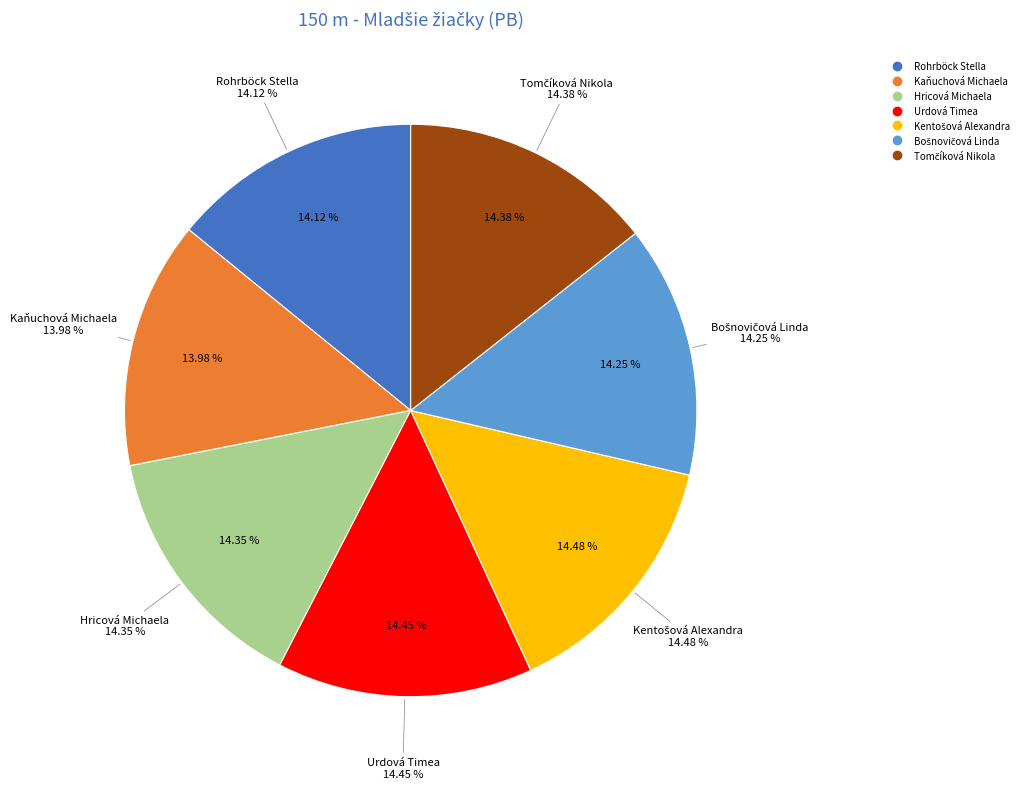

Does any single category account for the majority?

No